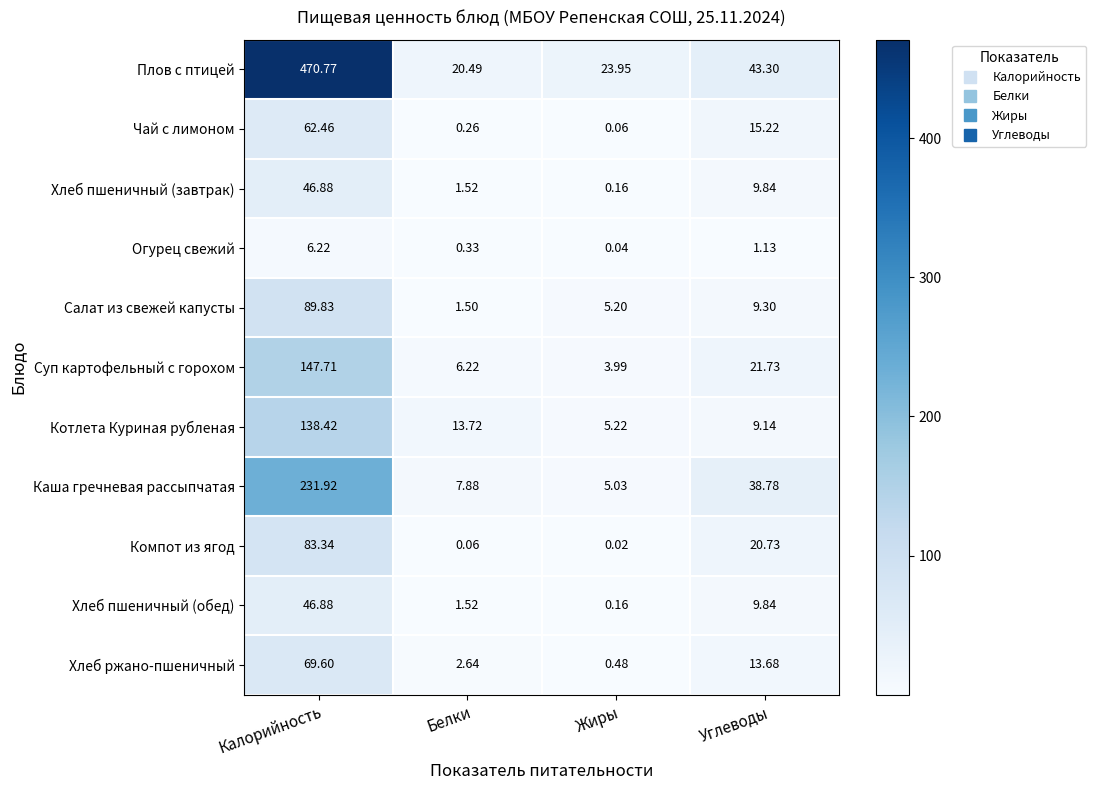

Which series has the largest range (max minus min)?

Плов с птицей